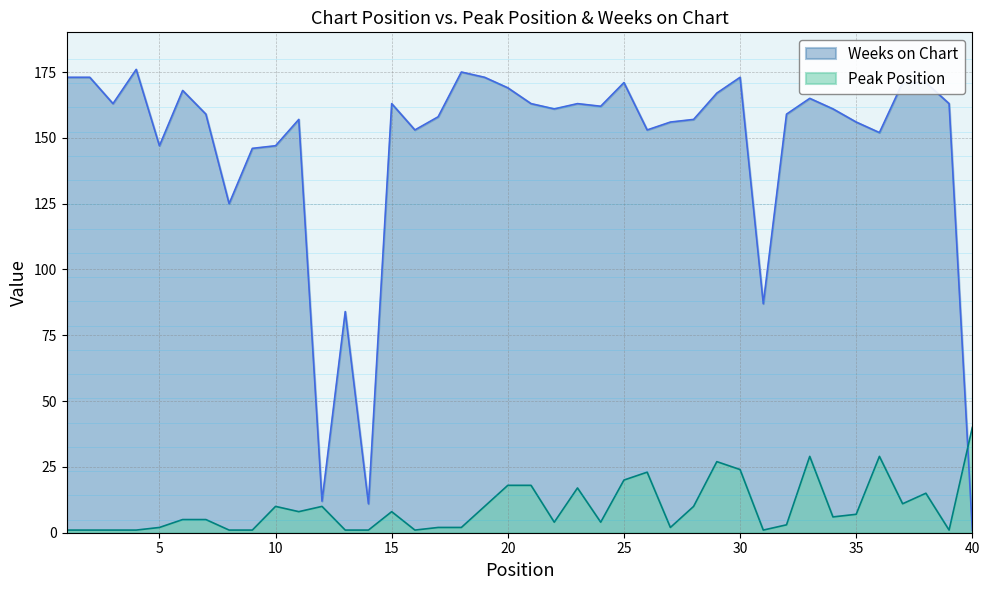

Rank the categories by Weeks on Chart value from lowest to highest.

40, 14, 12, 13, 31, 8, 9, 5, 10, 36, 16, 26, 27, 35, 11, 28, 17, 7, 32, 22, 34, 24, 3, 15, 21, 23, 39, 33, 29, 6, 20, 25, 37, 38, 1, 2, 19, 30, 18, 4